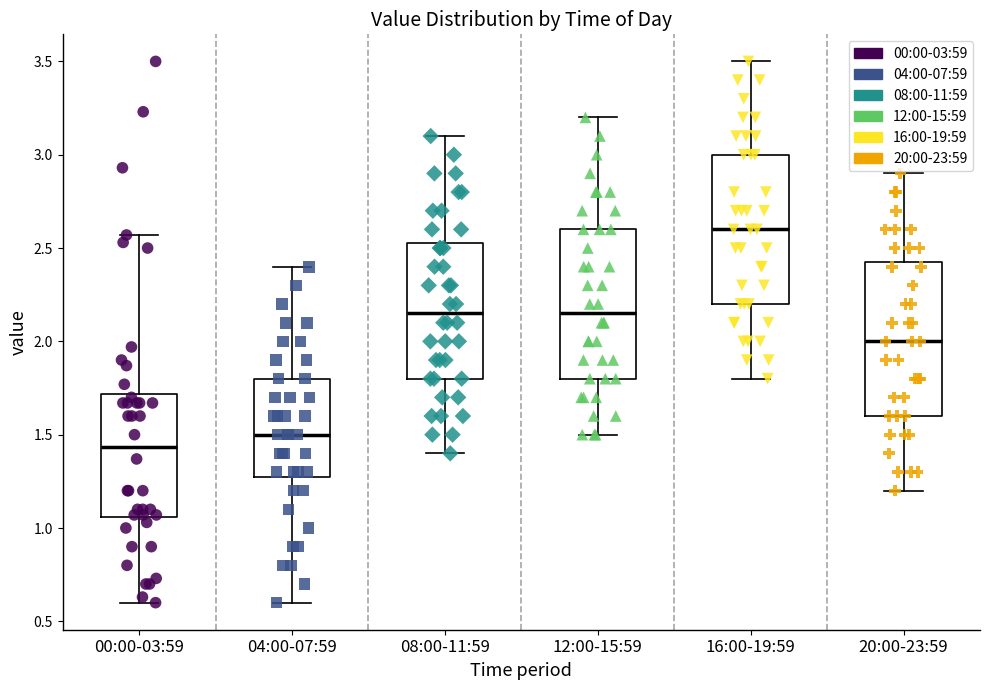

Where does the upper whisker of the box for 20:00-23:59 end on the y-axis? The values are not printed on the chart, so give them approximately, as read against the axis.

2.90